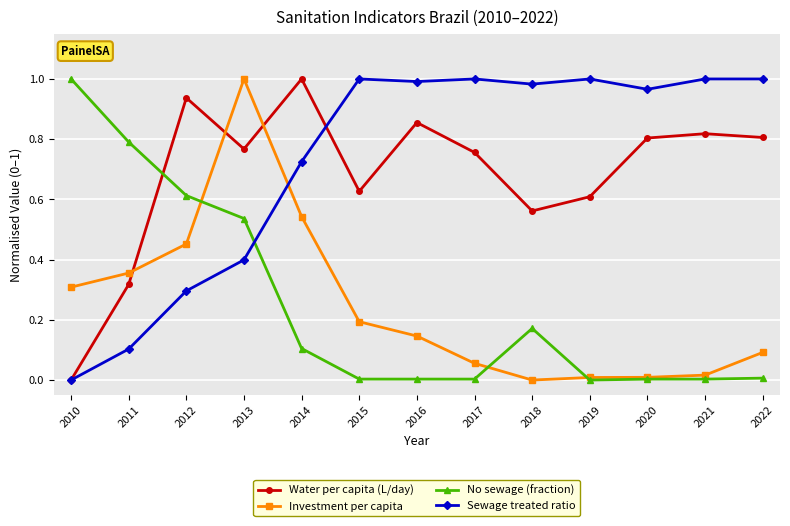

True or false: Investment per capita has a value of 0.0 at 2020.

True